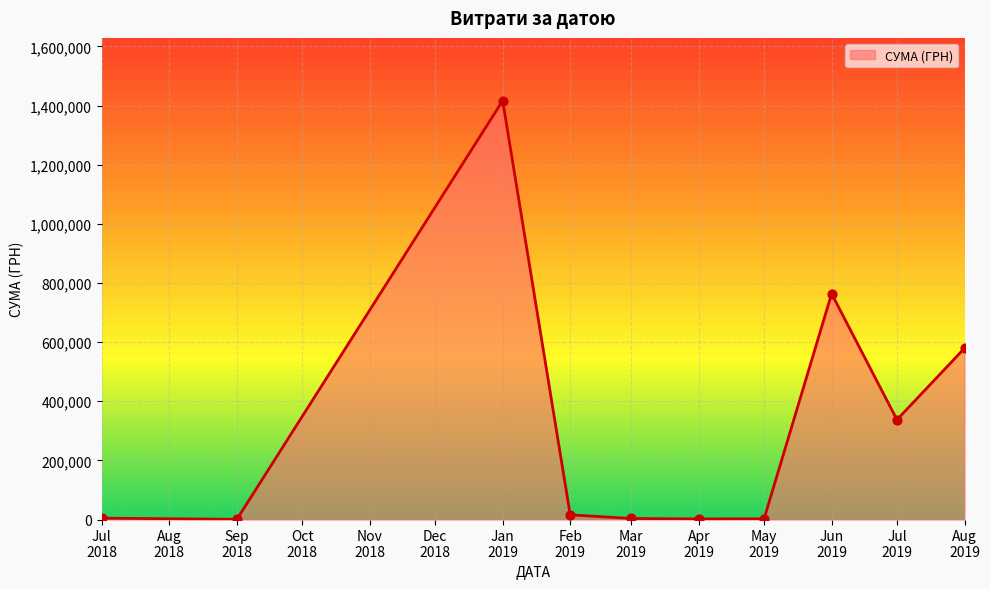

What is the difference between the maximum and minimum values?

1415779.6